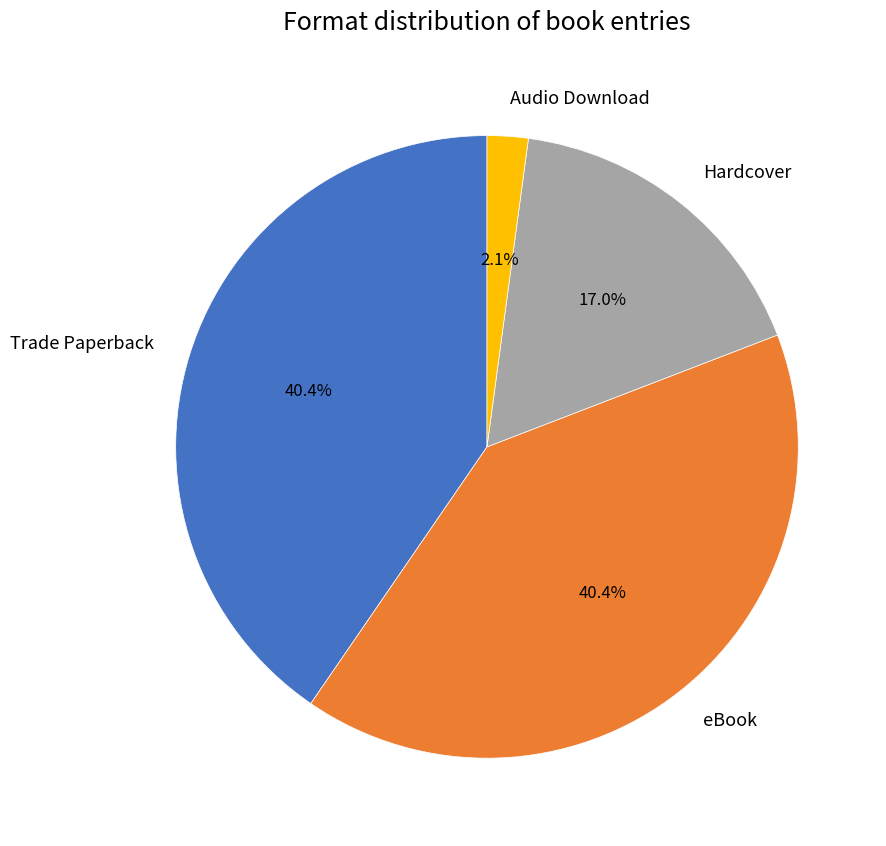

Is there any slice that represents more than half of the pie?

No